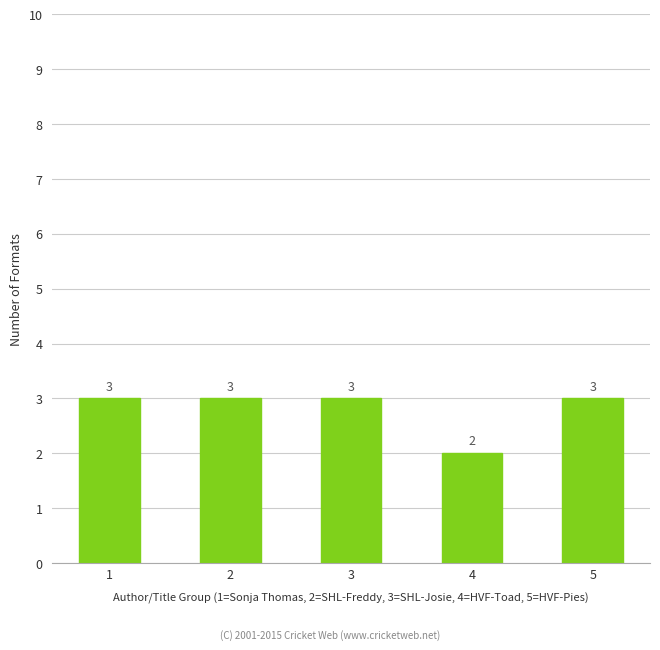

What is the sum of the values at 2 and 3?

6